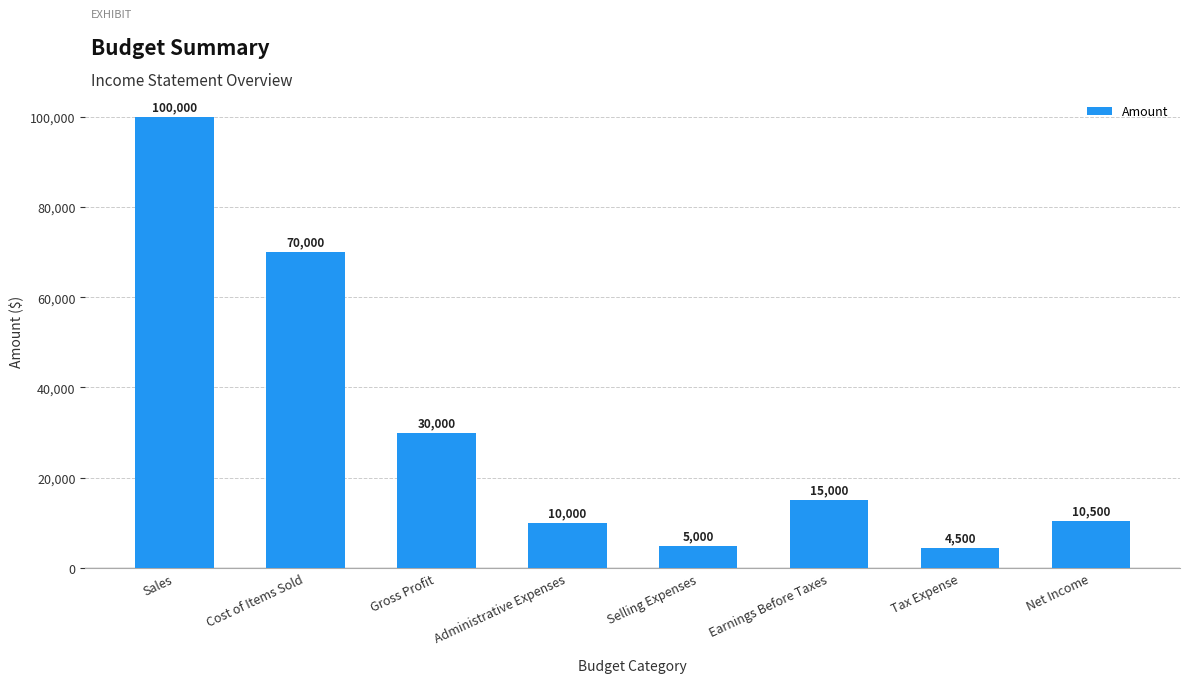

Which category has the highest value across all series?

Sales